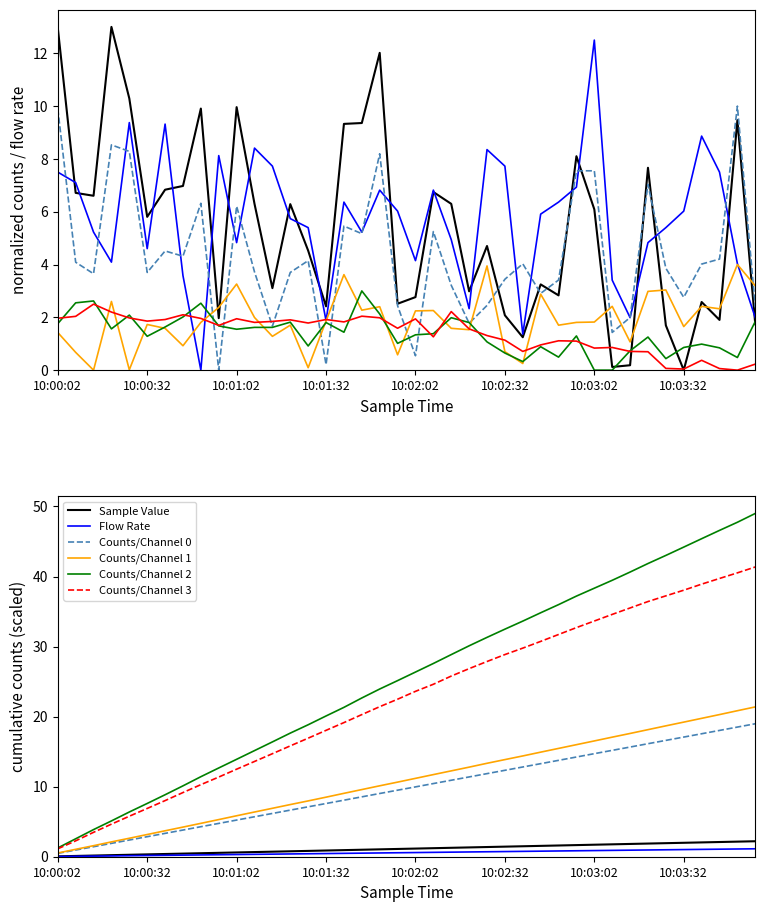

How many values in the Counts/Channel 2 series are below 26?

20